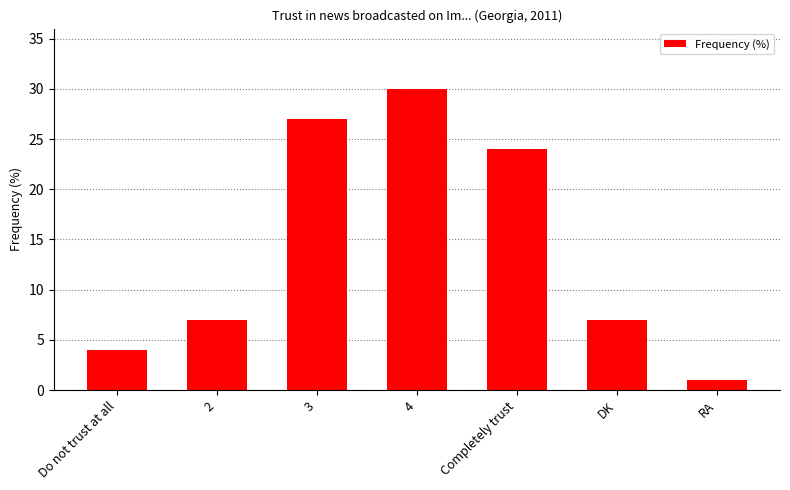

What is the label of the 1st bar from the left?

Do not trust at all